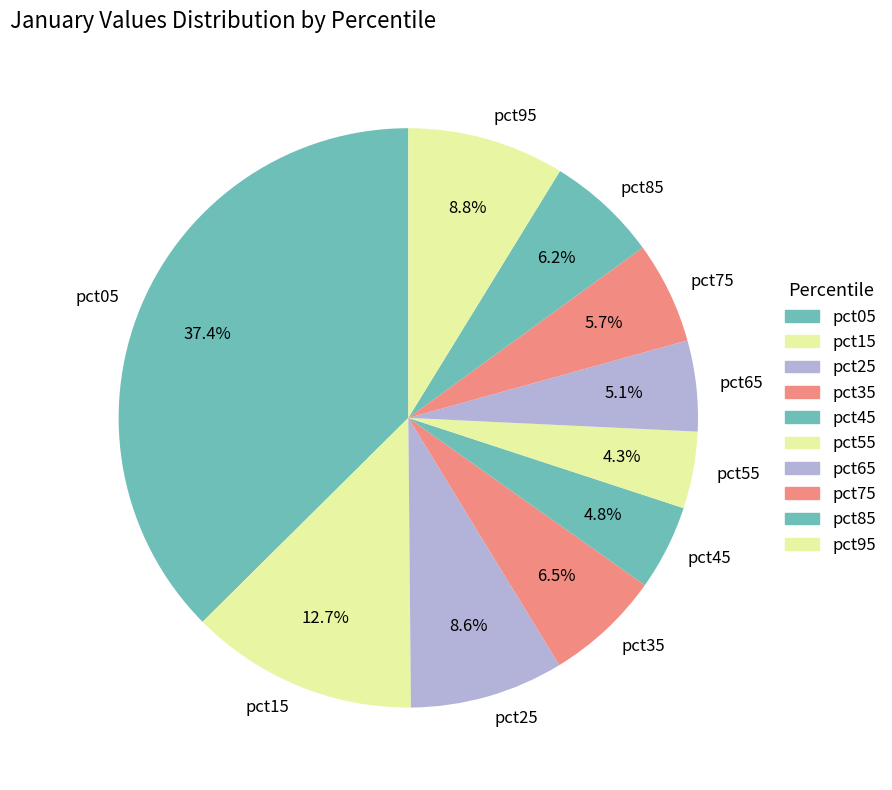

How many segments does this pie chart have?

10